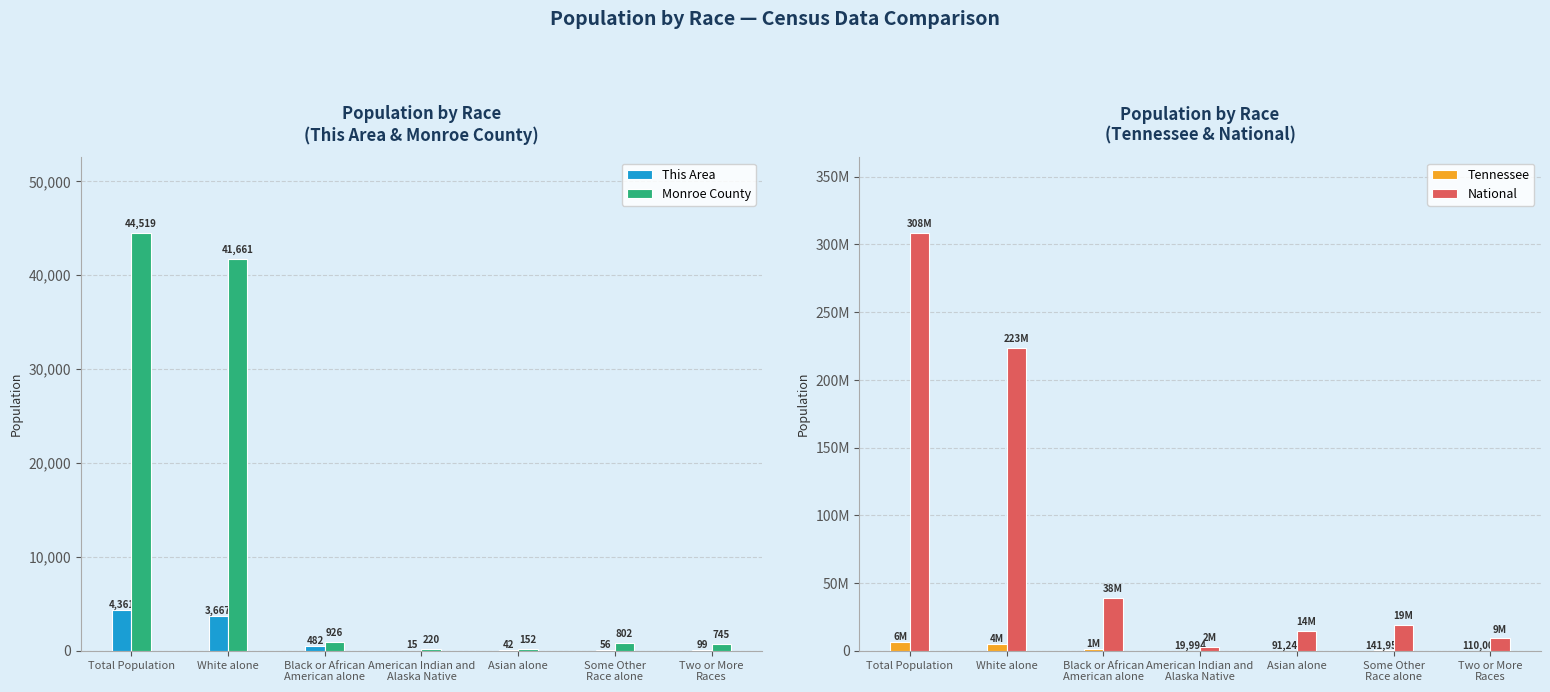

What are all the series names shown in the legend?

This Area, Monroe County, Tennessee, National